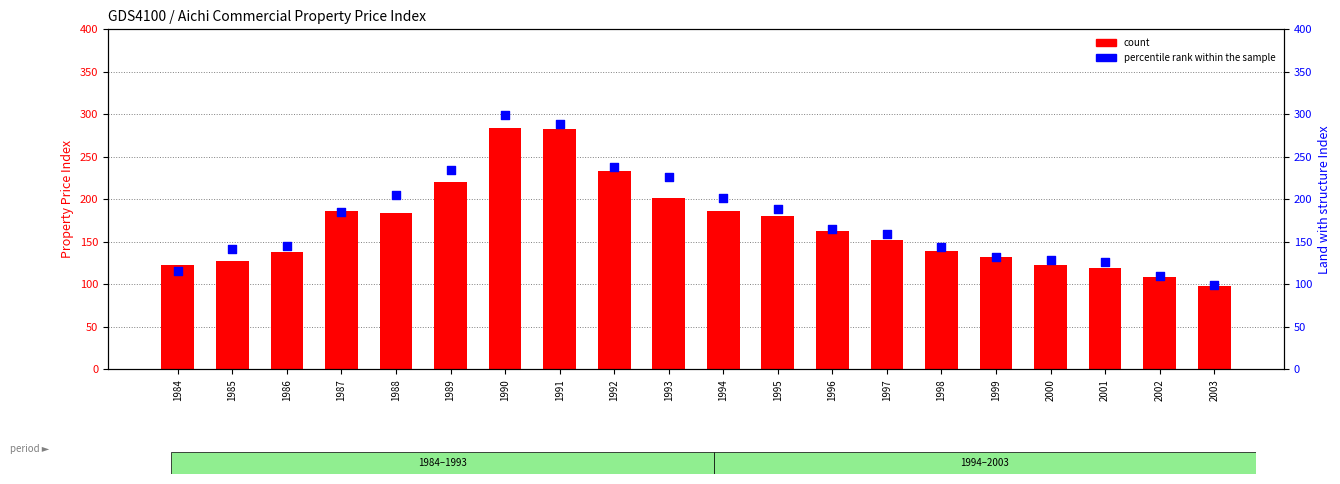

At how many categories does at least one series exceed 142?

13